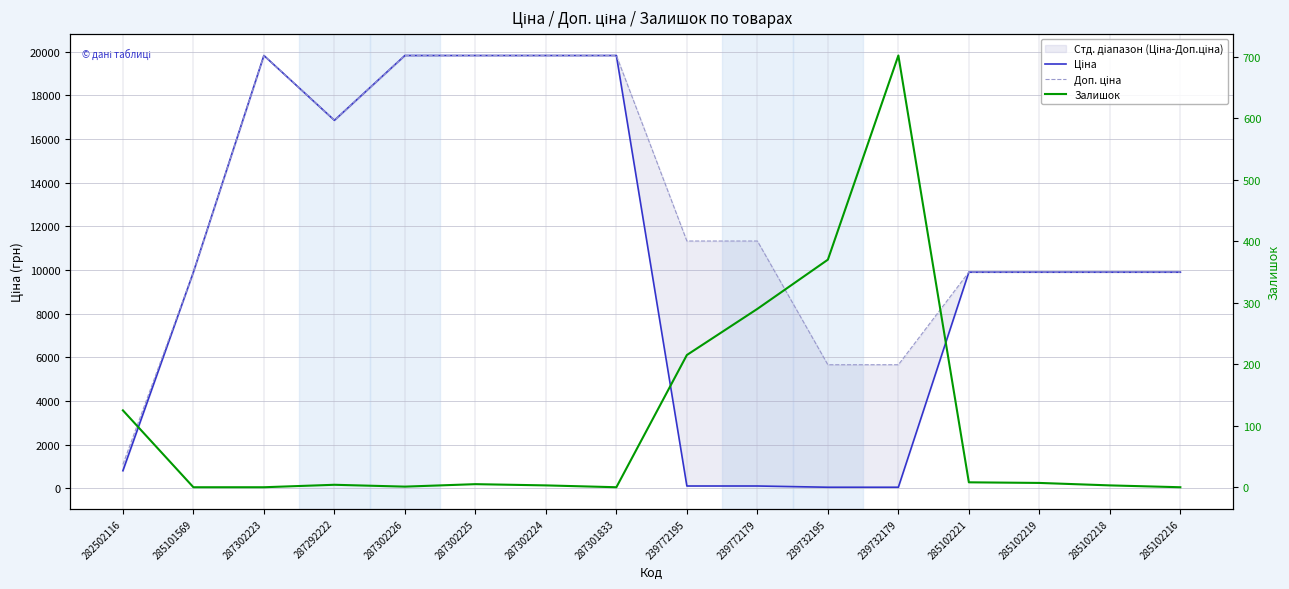

Which series has the largest total across all categories?

Доп. ціна